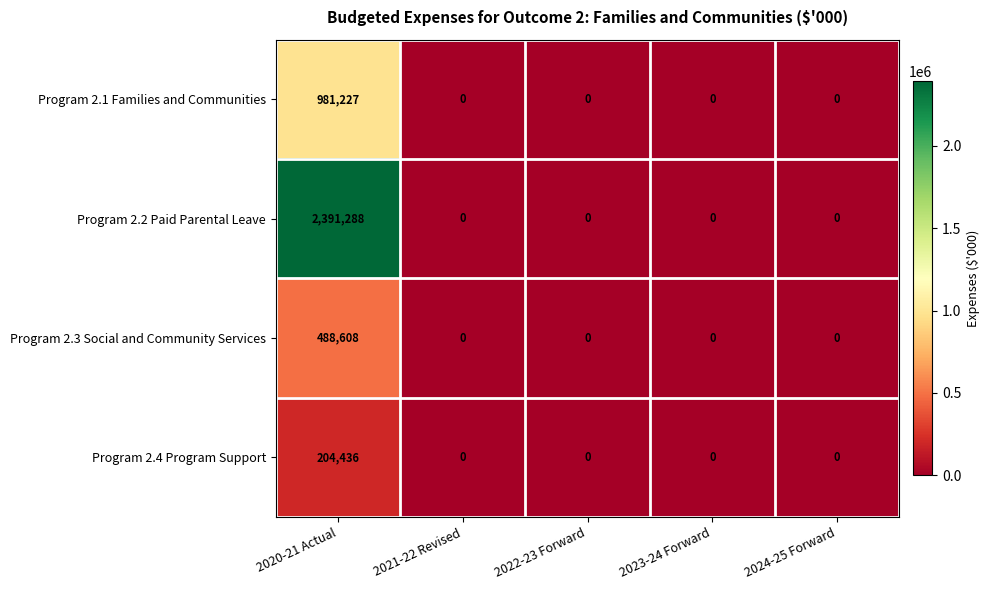

What is the maximum value shown in the chart?

2391288